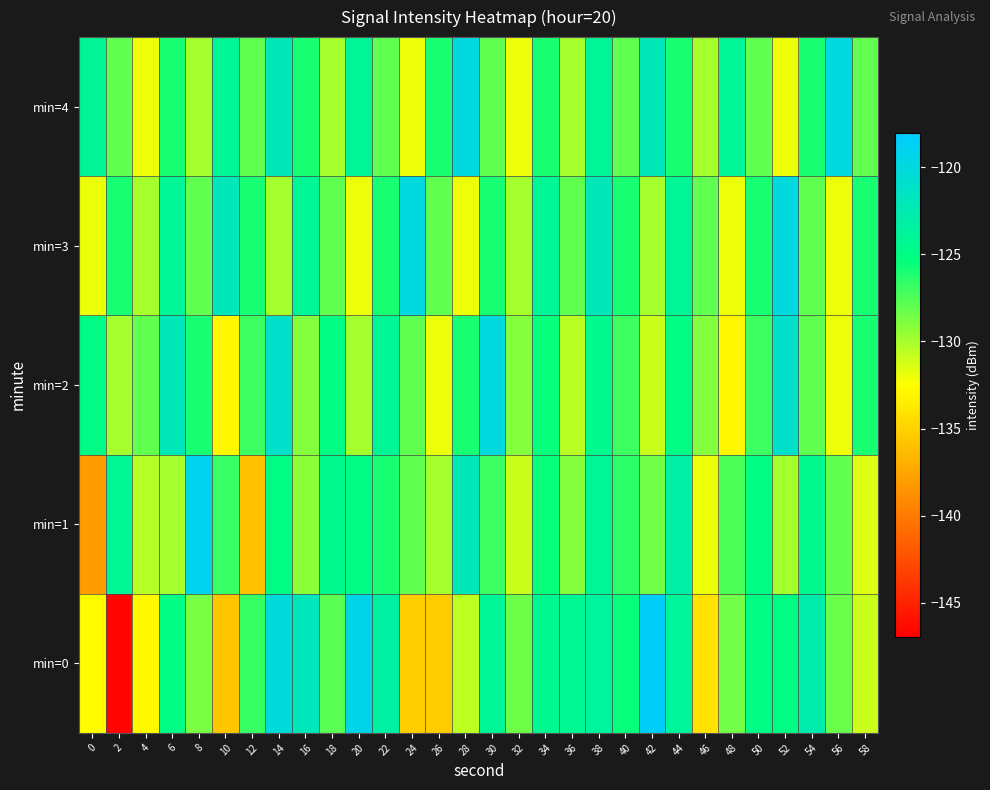

Reading left to right, what are all the values shown in this chart?

min=0: 0=-132.6	2=-146.7	4=-132.9	6=-124.9	8=-128.7	10=-135.7	12=-126.8	14=-120.1	16=-121.9	18=-127.8	20=-119.3	22=-123.3	24=-135.2	26=-135.4	28=-130.6	30=-123.9	32=-128.4	34=-124.3	36=-124.2	38=-123.6	40=-125.5	42=-118.4	44=-123.7	46=-134.2	48=-128.5	50=-124.9	52=-125.1	54=-122.8	56=-128.2	58=-131.0
min=1: 0=-138.1	2=-124.0	4=-130.4	6=-130.0	8=-119.0	10=-126.8	12=-136.0	14=-125.1	16=-129.2	18=-124.5	20=-125.0	22=-126.0	24=-128.0	26=-130.0	28=-122.0	30=-127.0	32=-131.0	34=-125.5	36=-129.0	38=-124.0	40=-126.5	42=-128.5	44=-123.0	46=-132.0	48=-127.5	50=-125.0	52=-130.0	54=-124.5	56=-128.0	58=-131.5
min=2: 0=-125.0	2=-130.0	4=-128.0	6=-122.0	8=-126.0	10=-133.0	12=-127.0	14=-121.0	16=-129.0	18=-125.0	20=-130.0	22=-124.0	24=-128.0	26=-132.0	28=-126.0	30=-120.0	32=-129.0	34=-125.5	36=-130.5	38=-124.5	40=-127.0	42=-131.0	44=-125.0	46=-129.0	48=-133.0	50=-127.0	52=-121.0	54=-128.0	56=-132.0	58=-126.0
min=3: 0=-132.0	2=-126.0	4=-130.0	6=-124.0	8=-128.0	10=-122.0	12=-126.0	14=-130.0	16=-124.0	18=-128.0	20=-132.0	22=-126.0	24=-120.0	26=-128.0	28=-132.0	30=-126.0	32=-130.0	34=-124.0	36=-128.0	38=-122.0	40=-126.0	42=-130.0	44=-124.0	46=-128.0	48=-132.0	50=-126.0	52=-120.0	54=-128.0	56=-132.0	58=-126.0
min=4: 0=-124.0	2=-128.0	4=-132.0	6=-126.0	8=-130.0	10=-124.0	12=-128.0	14=-122.0	16=-126.0	18=-130.0	20=-124.0	22=-128.0	24=-132.0	26=-126.0	28=-120.0	30=-128.0	32=-132.0	34=-126.0	36=-130.0	38=-124.0	40=-128.0	42=-122.0	44=-126.0	46=-130.0	48=-124.0	50=-128.0	52=-132.0	54=-126.0	56=-120.0	58=-128.0